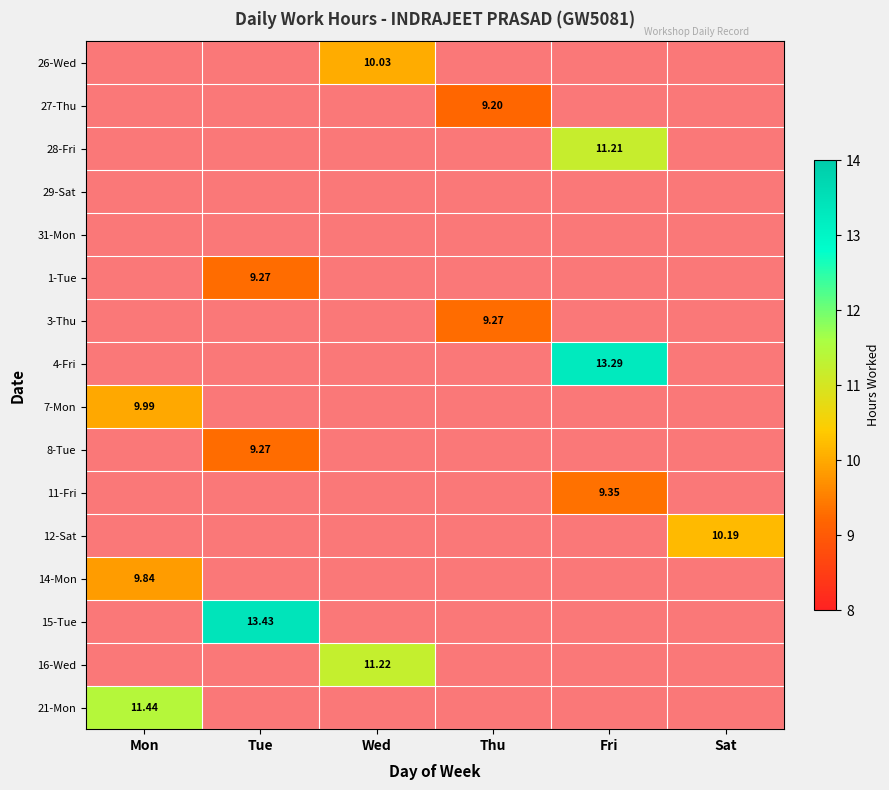

How many series are shown in this chart?

16